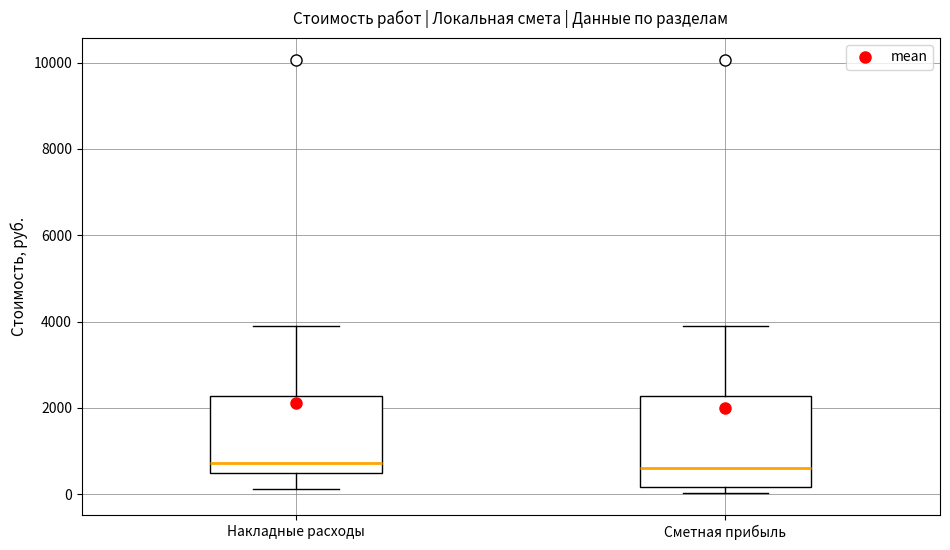

Which box is the tallest, from its lower edge to its upper edge?

Сметная прибыль